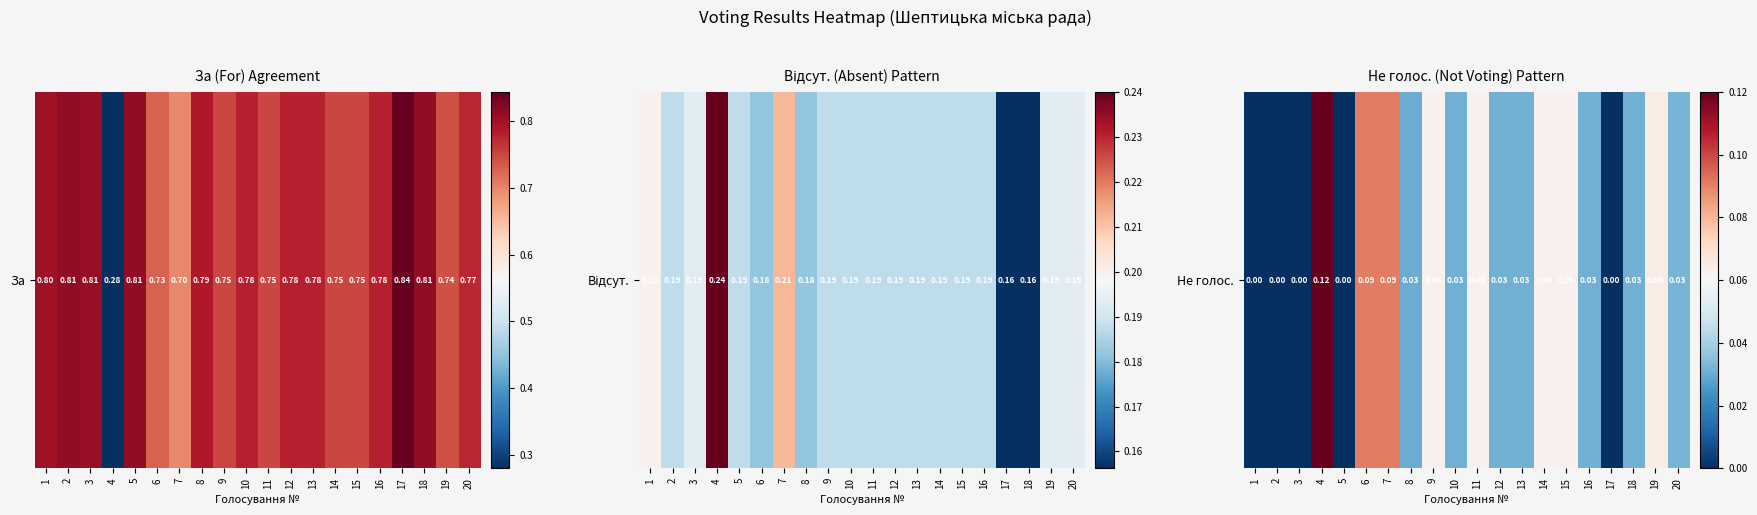

Which category has the lowest value across all series?

1